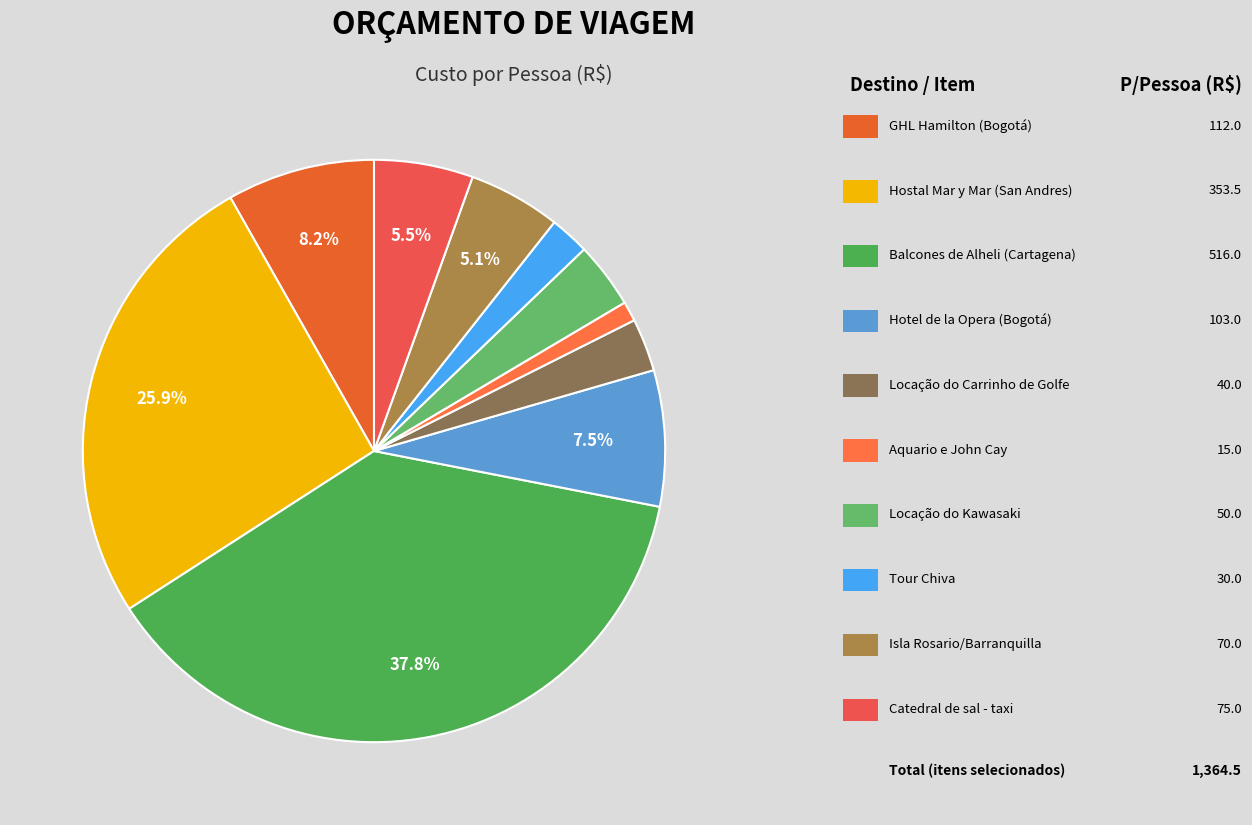

Is there a majority slice in this chart?

No